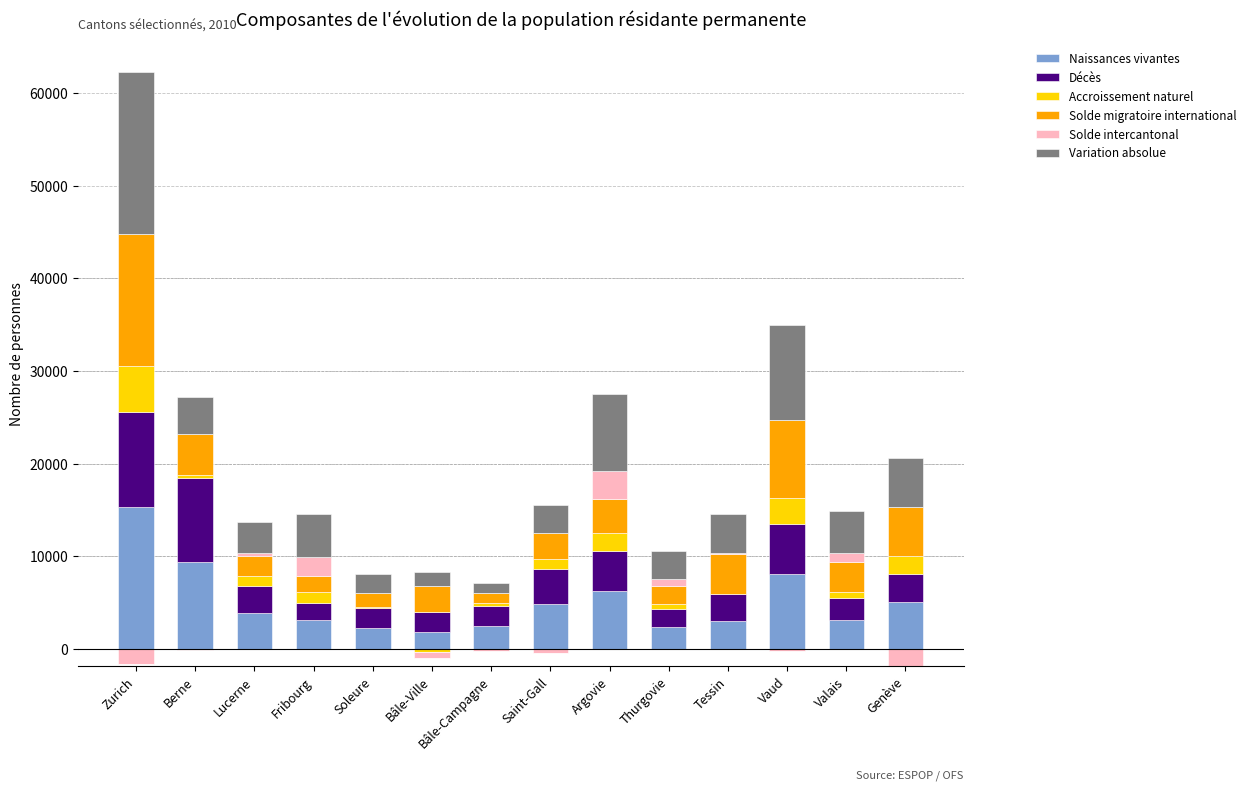

What is the label of the 3rd bar from the right?

Vaud